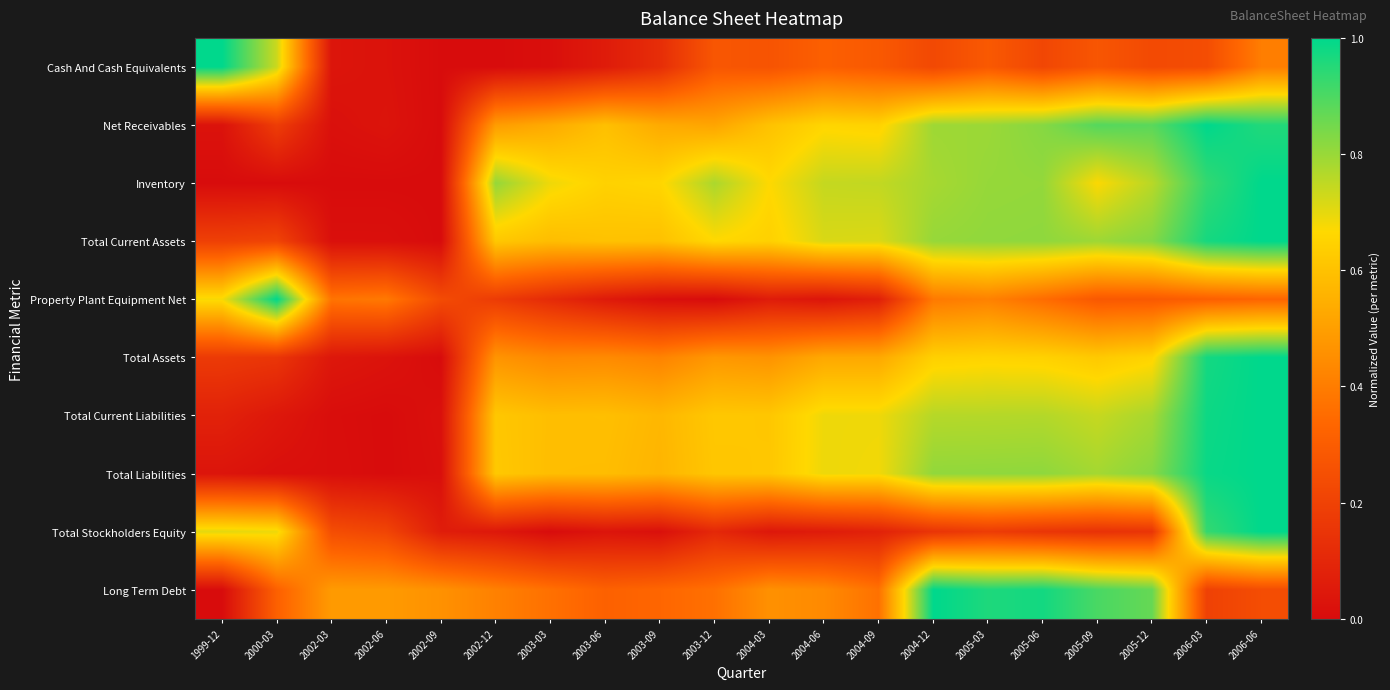

At which category does the chart reach its peak across all series?

1999-12